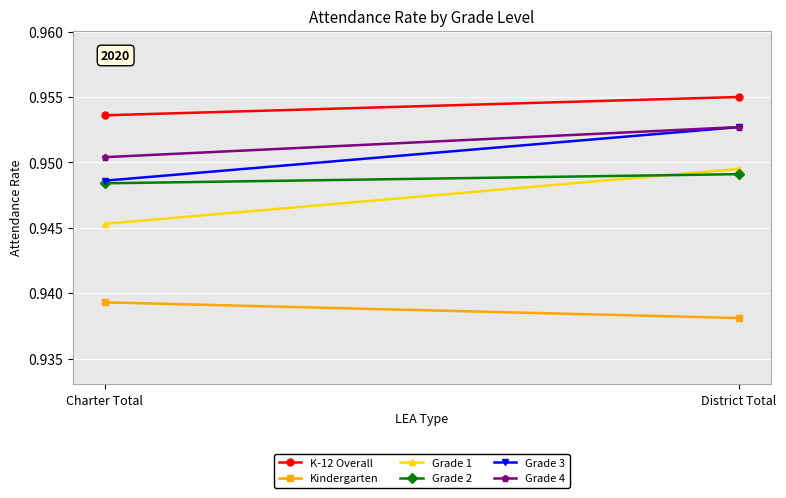

Reading right to left, transcribe all the data shown in this chart.

K-12 Overall: 1.0	1.0
Kindergarten: 0.9	0.9
Grade 1: 0.9	0.9
Grade 2: 0.9	0.9
Grade 3: 1.0	0.9
Grade 4: 1.0	1.0